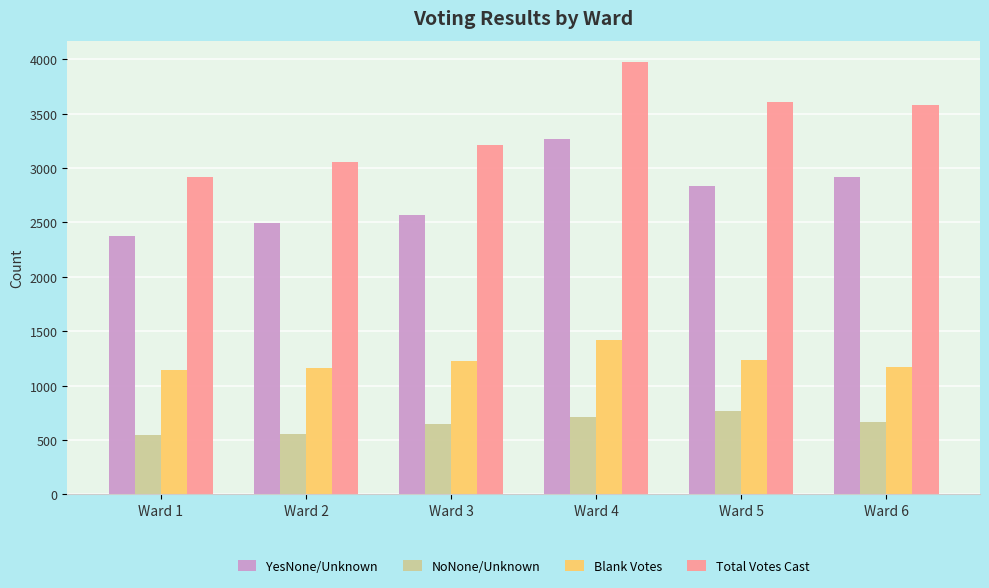

What is the difference between the second highest and second lowest values in the Total Votes Cast series?

551